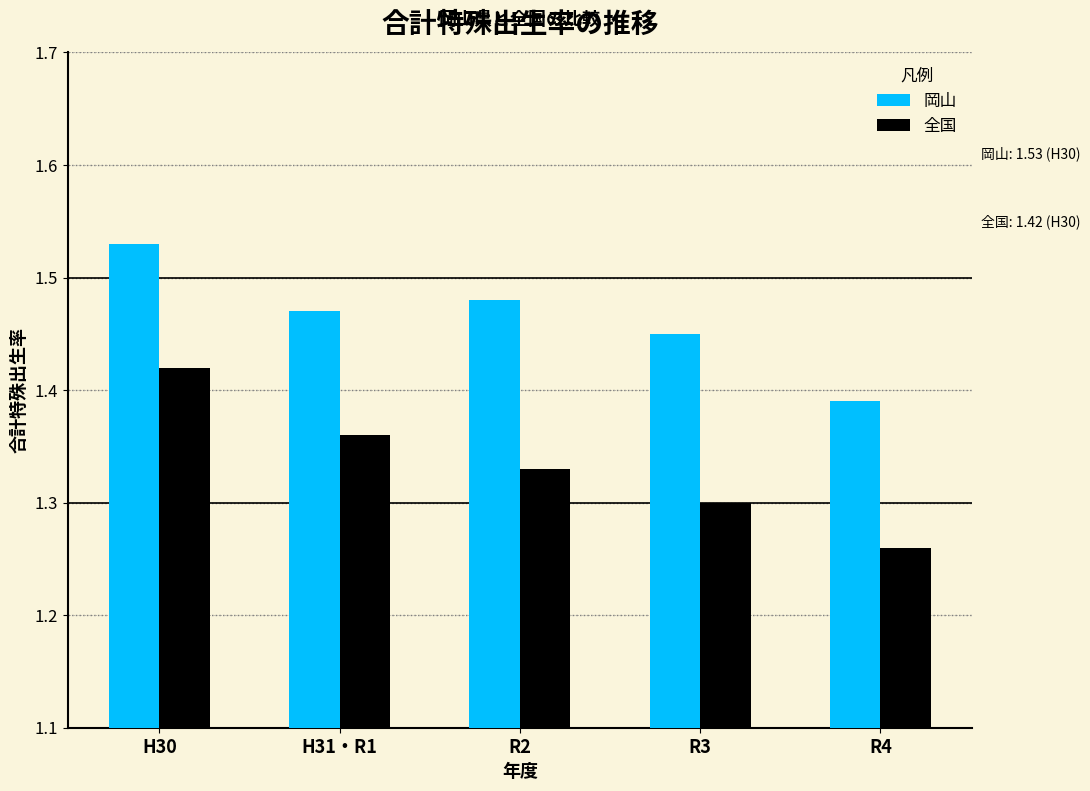

At which label does 全国 reach its minimum?

R4